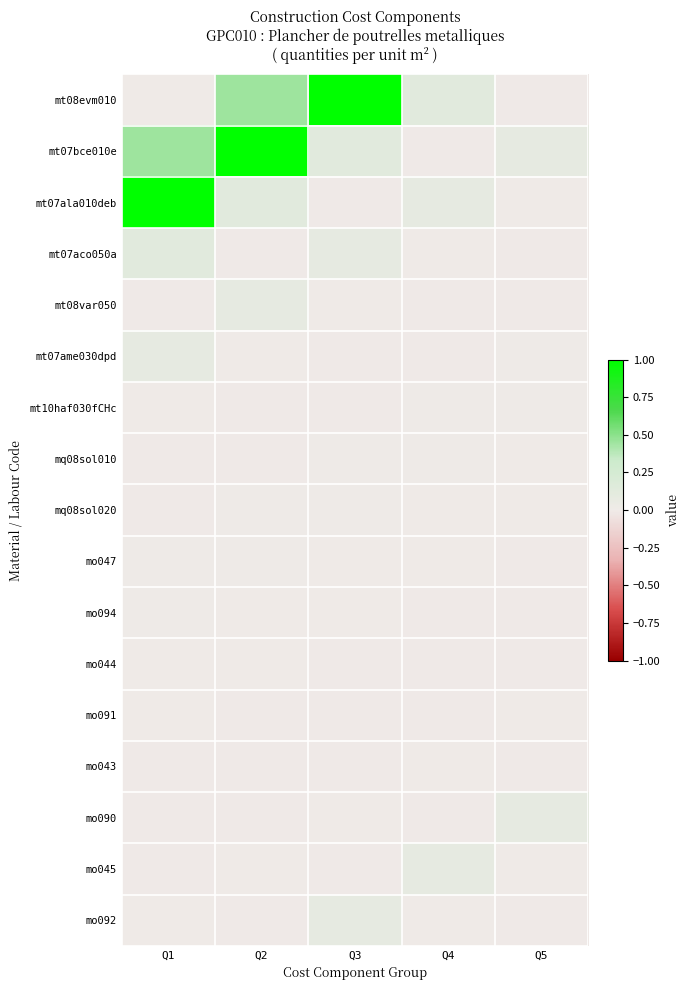

At which category is the sum across all series the highest?

Q1